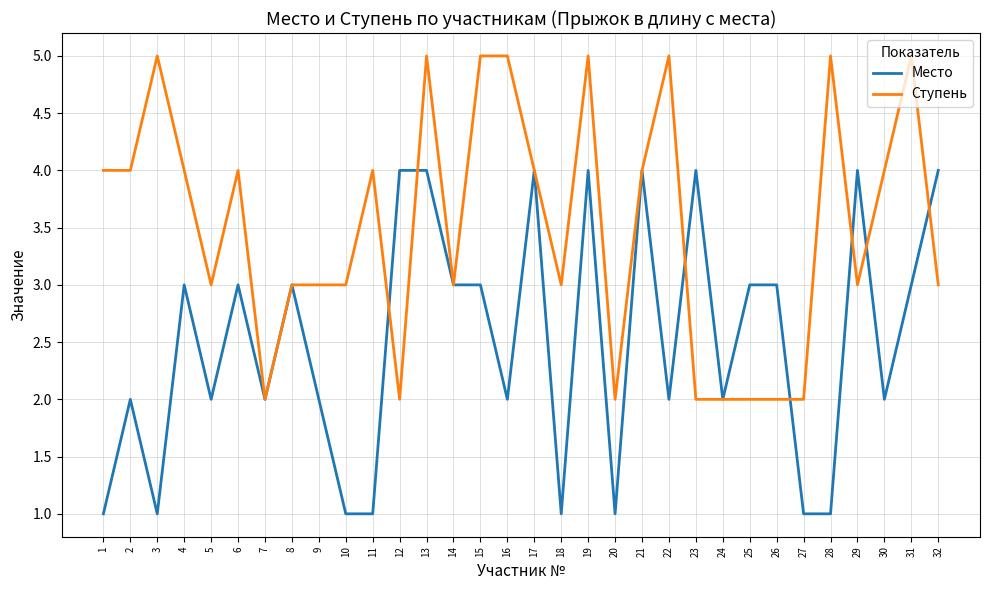

The Место series shows 4 at 13. True or false?

True